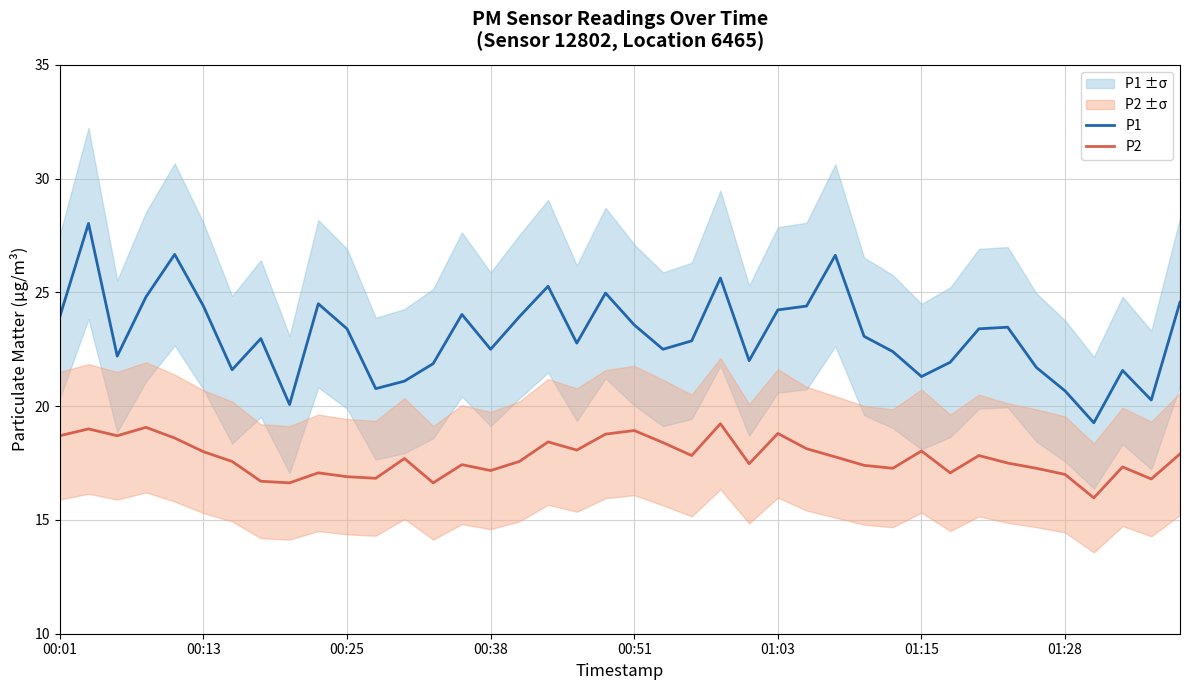

True or false: P1 and P2 cross at least once.

False